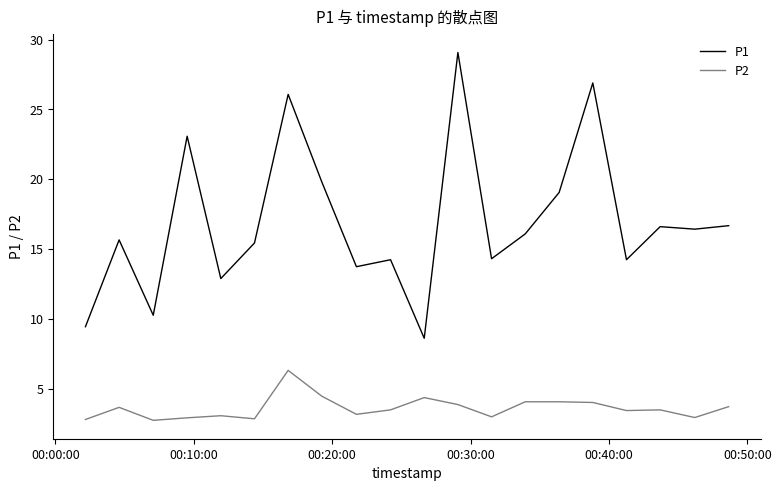

True or false: P2 has more than 1 points higher than both neighbors.

True